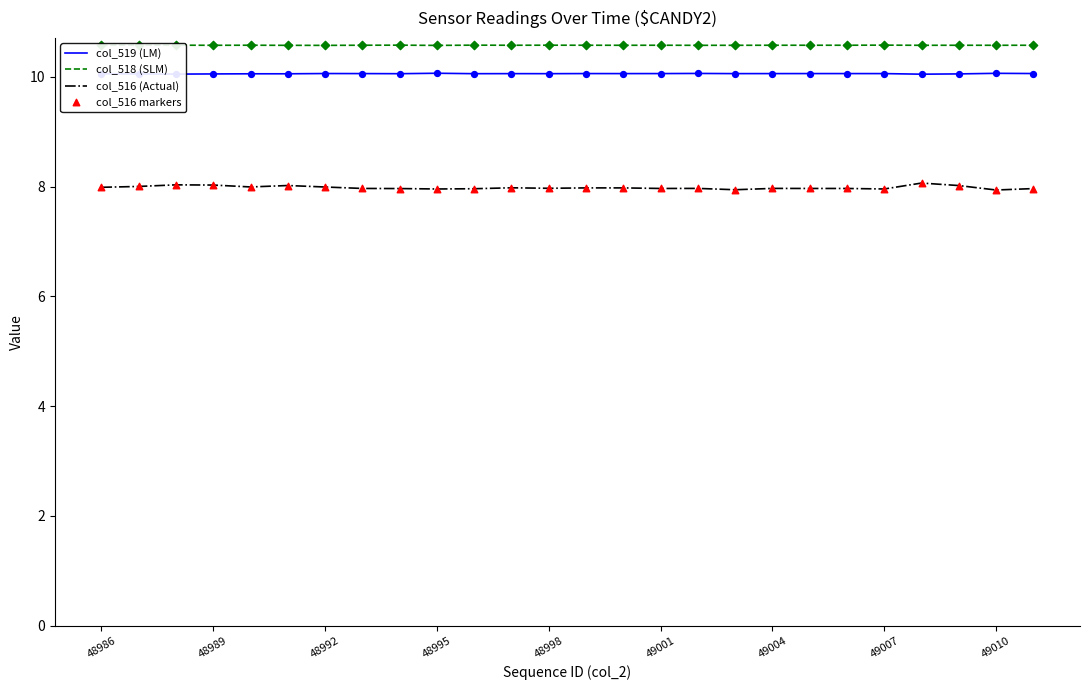

Which series has the widest spread of values?

col_516 (Actual)